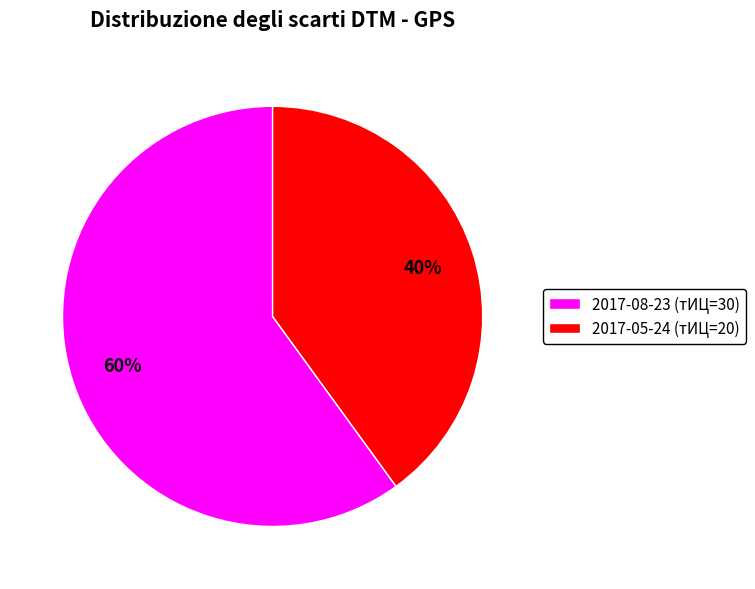

Approximately how many times larger is the value at 2017-08-23 (тИЦ=30) compared to 2017-05-24 (тИЦ=20)?

1.5